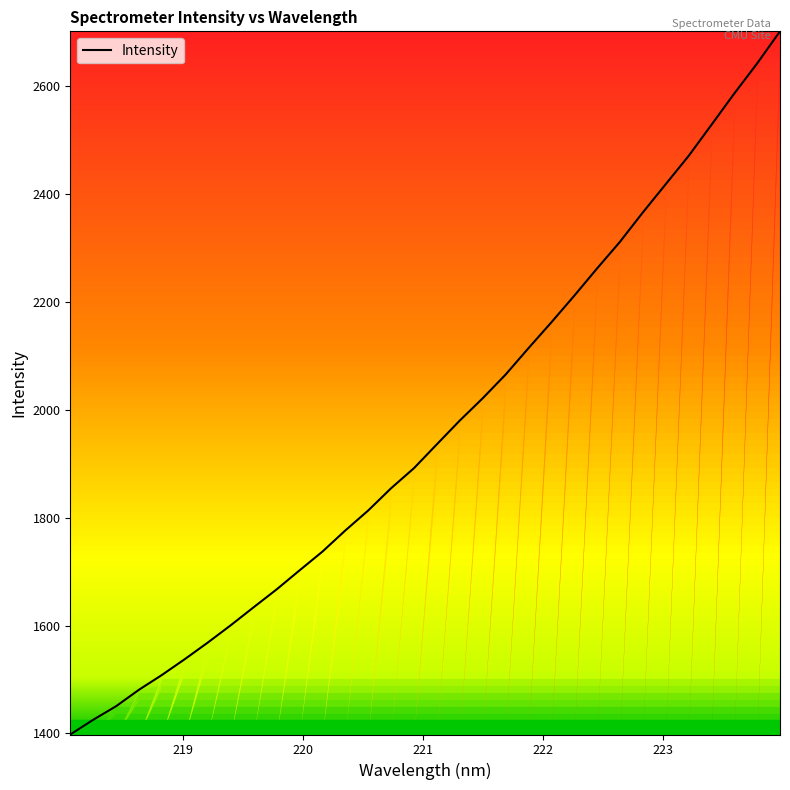

What is the greatest value displayed?

2701.8